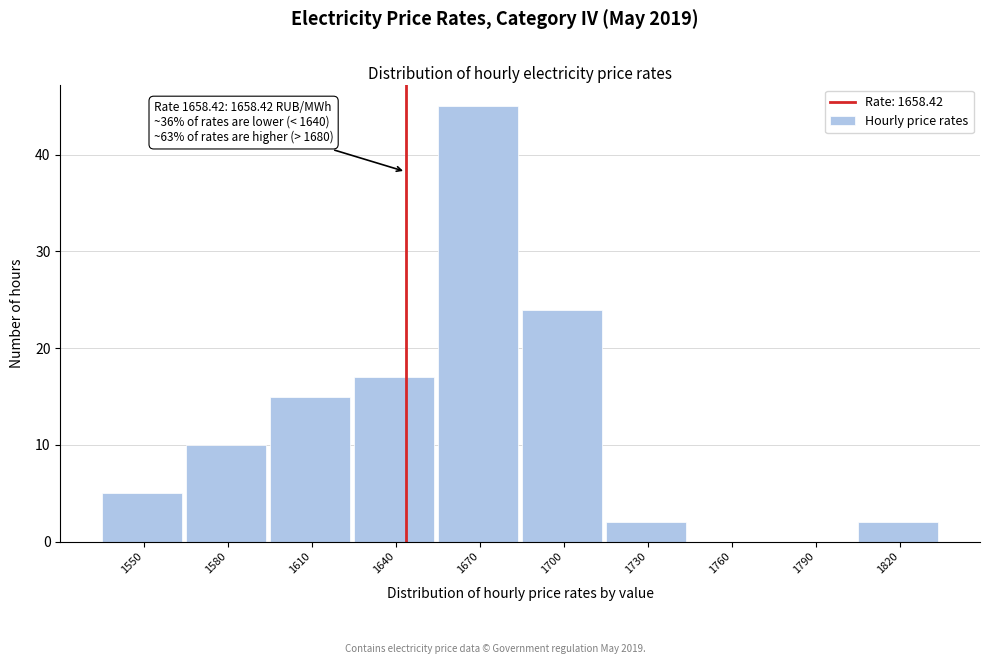

Reading left to right, transcribe all the data shown in this chart.

1550=5	1580=10	1610=15	1640=17	1670=45	1700=24	1730=2	1760=0	1790=0	1820=2